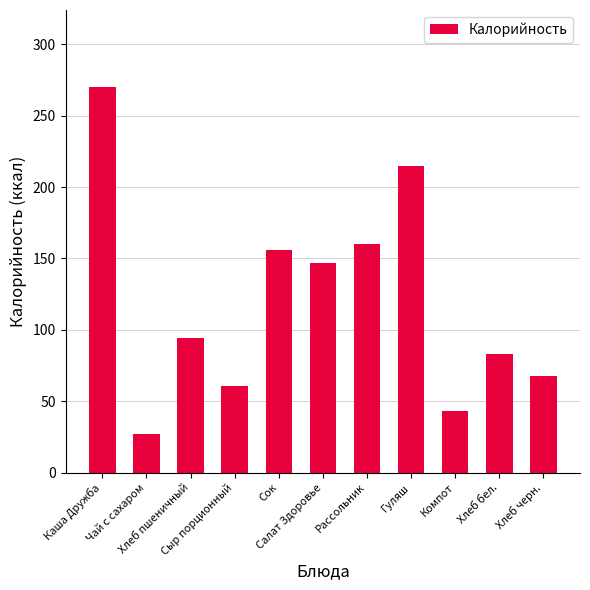

Rank the categories by value from highest to lowest.

Каша Дружба, Гуляш, Рассольник, Сок, Салат Здоровье, Хлеб пшеничный, Хлеб бел., Хлеб черн., Сыр порционный, Компот, Чай с сахаром